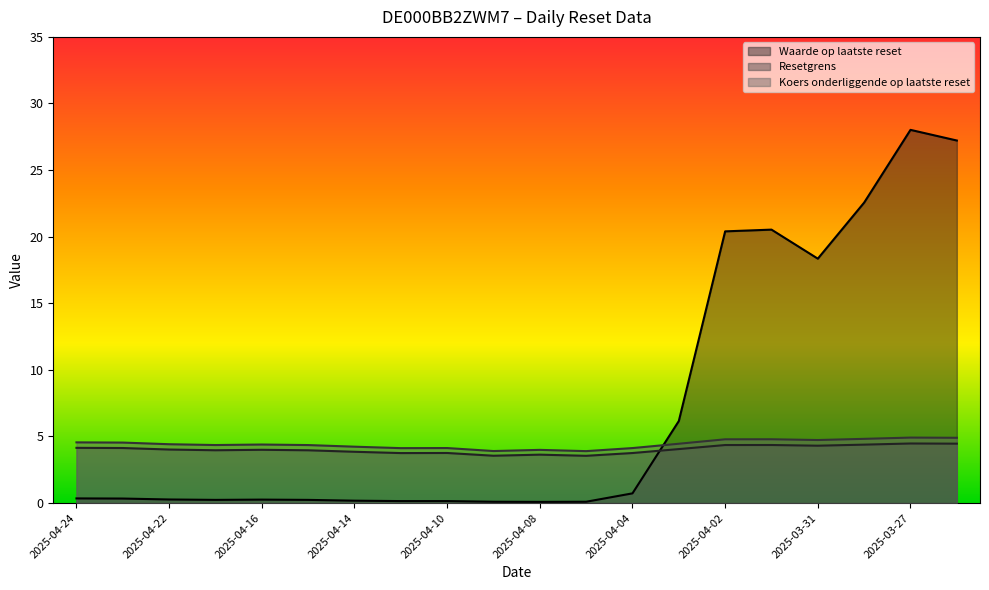

The Koers onderliggende op laatste reset series shows 2.0 at 2025-04-11. True or false?

False